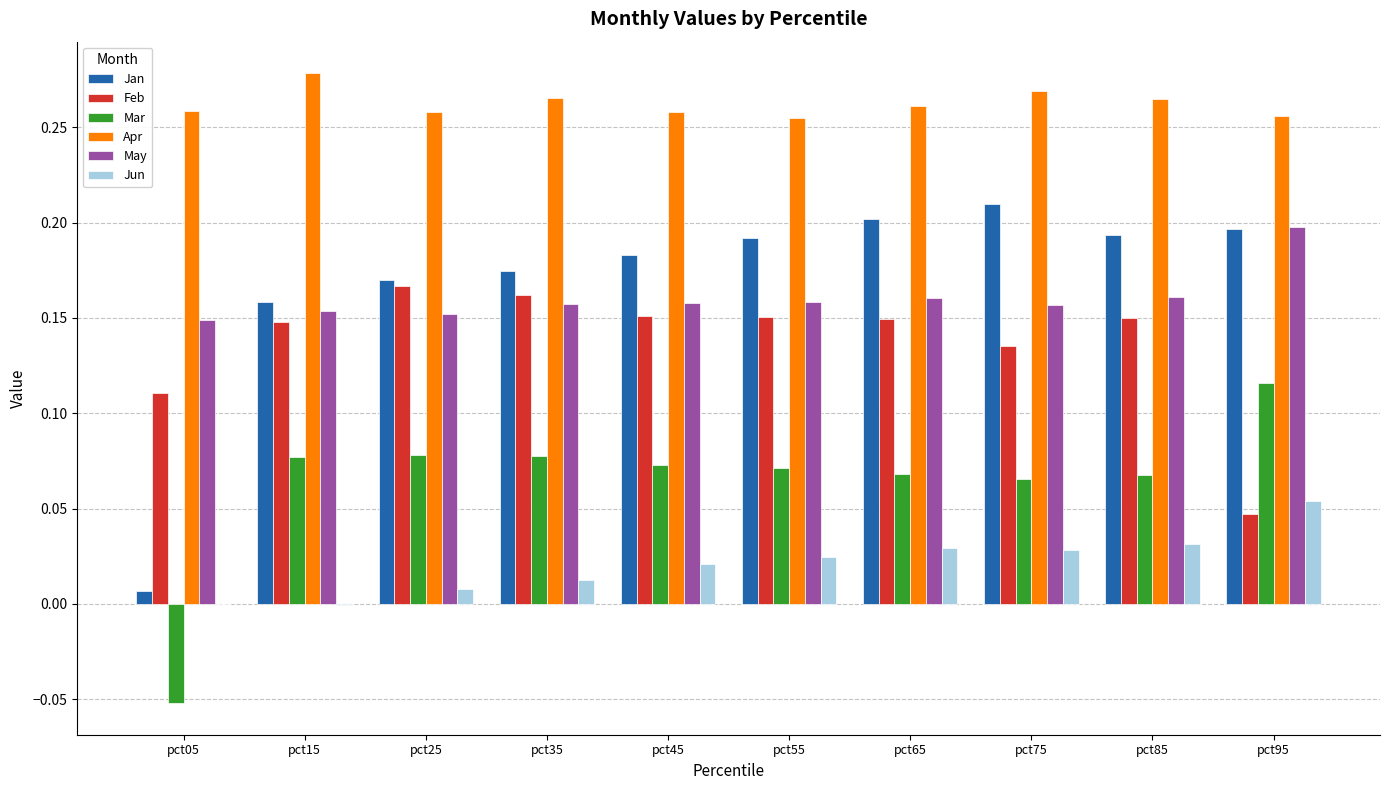

Is it true that May equals 0.1 at pct45?

False